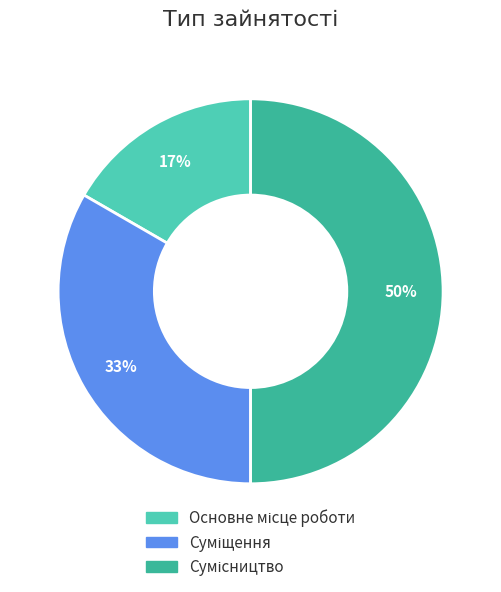

To the nearest percent, what is the difference between the largest and smallest slice percentages?

33%